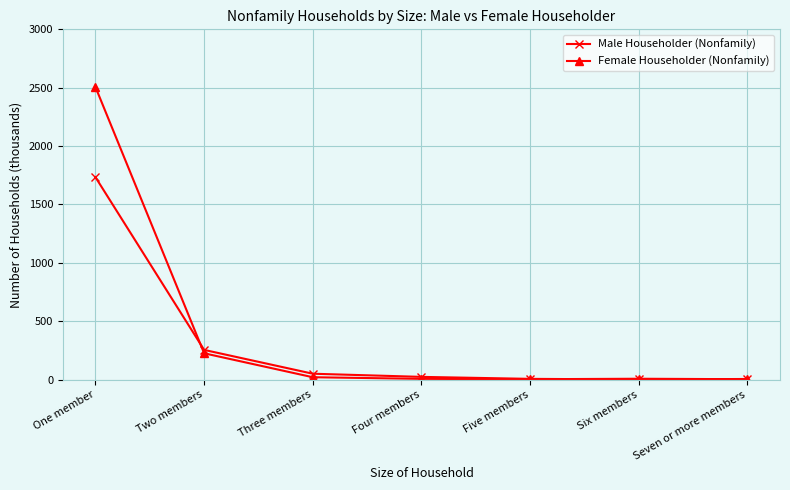

Rank the series by their maximum value, from lowest to highest.

Male Householder (Nonfamily), Female Householder (Nonfamily)